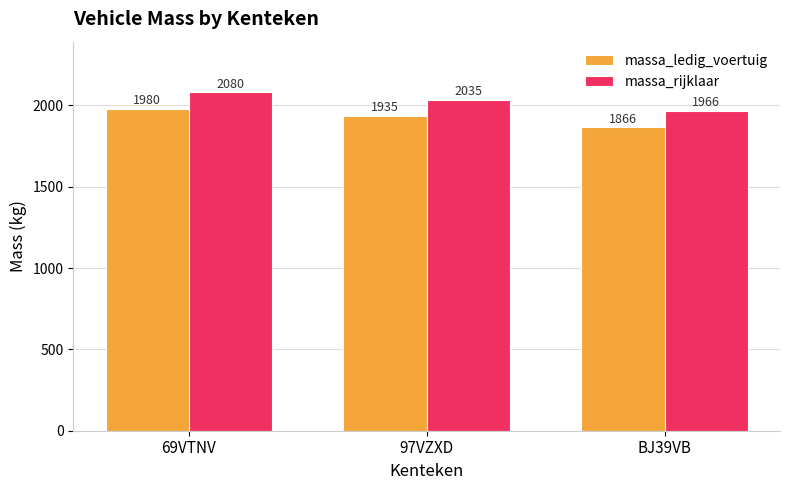

At which label does massa_rijklaar first exceed 2035?

69VTNV